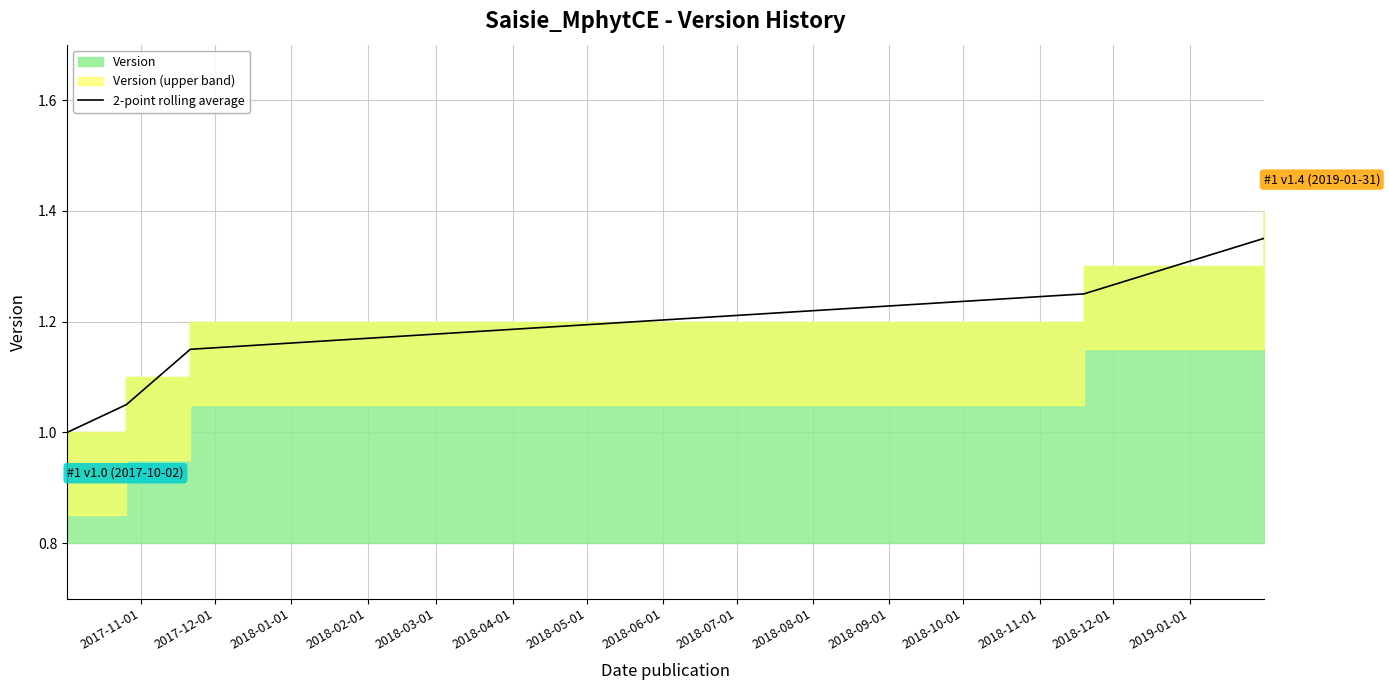

What is the average value?

1.2